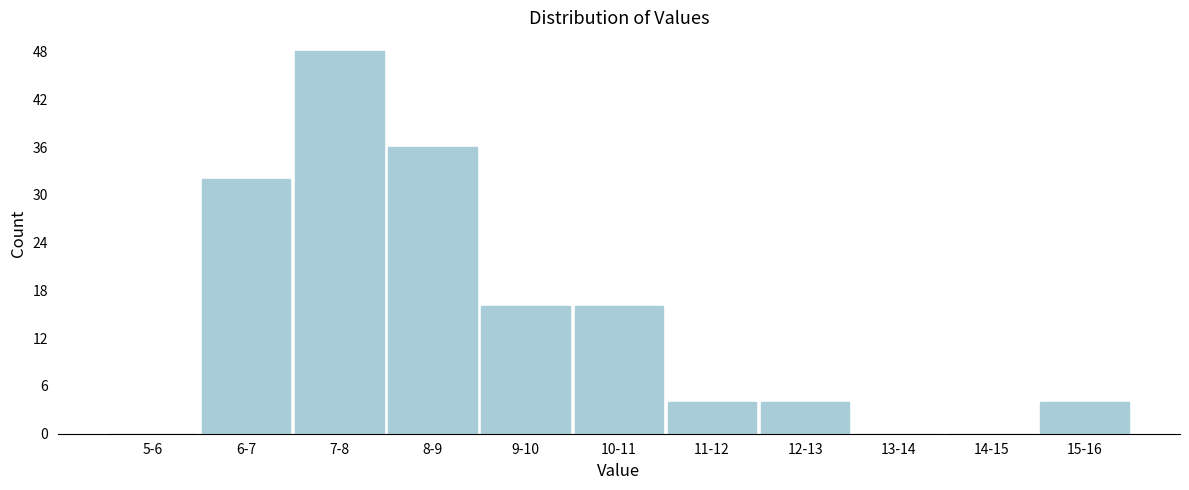

Reading left to right, transcribe all the data shown in this chart.

5-6=0	6-7=32	7-8=48	8-9=36	9-10=16	10-11=16	11-12=4	12-13=4	13-14=0	14-15=0	15-16=4